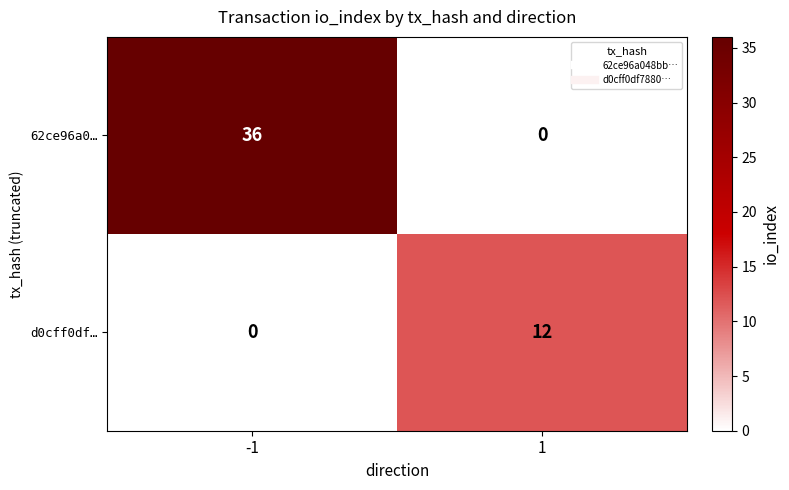

At 1, list the series in order from smallest to largest.

62ce96a0…, d0cff0df…